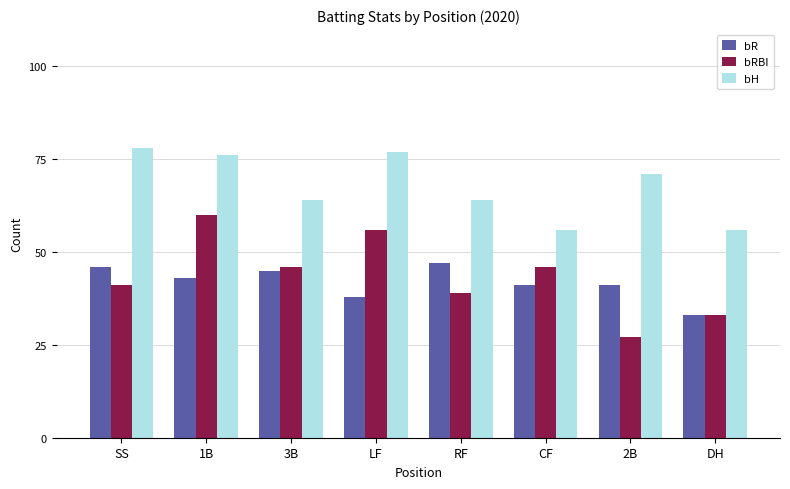

What is the difference between the highest and lowest values at SS?

37